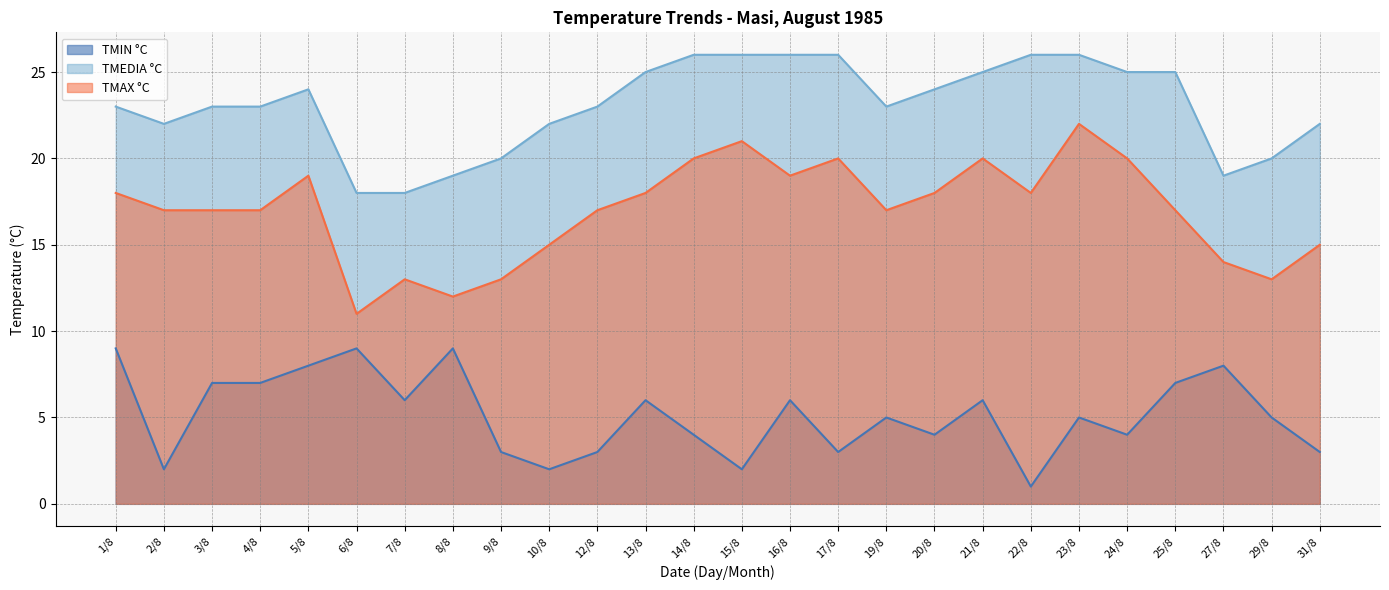

Which series changed the most between 3/8 and 9/8?

TMIN °C